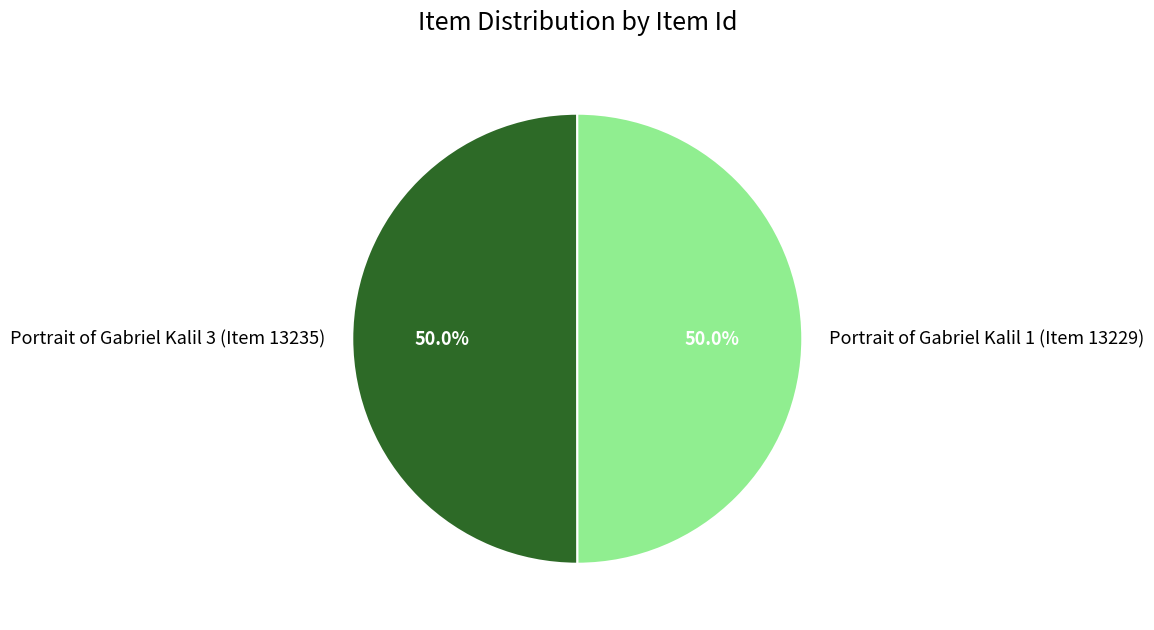

Approximately how many times larger is the value at Portrait of Gabriel Kalil 3 (Item 13235) compared to Portrait of Gabriel Kalil 1 (Item 13229)?

1.0